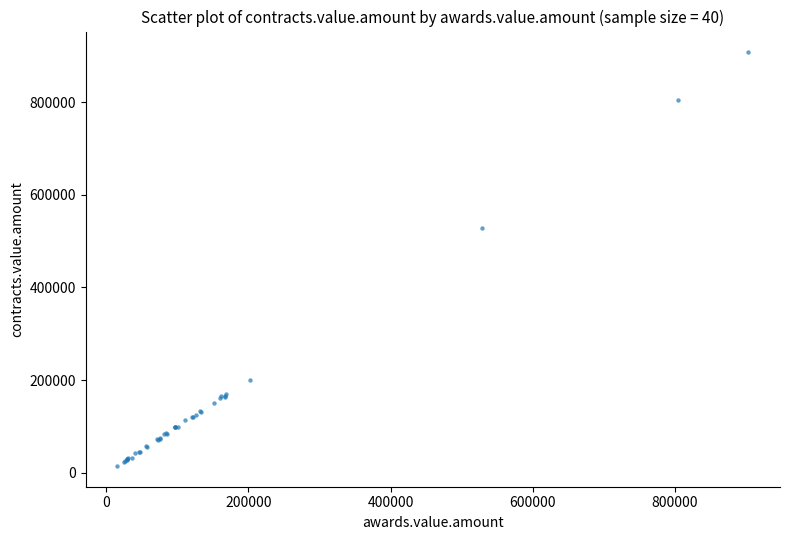

What Y value in the scatter plot is closest to 461049?

528598.0